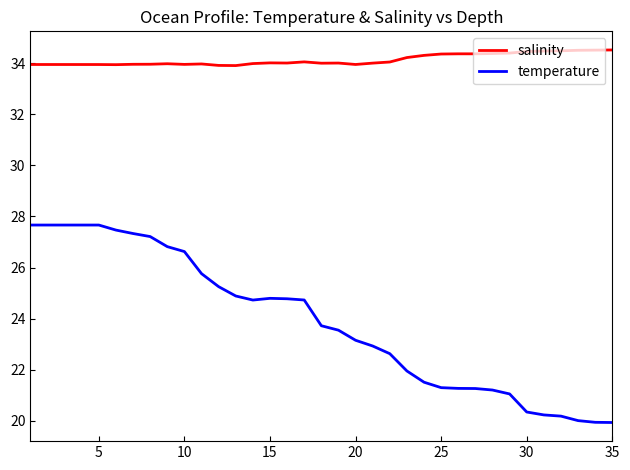

Does the chart have visible grid lines?

No